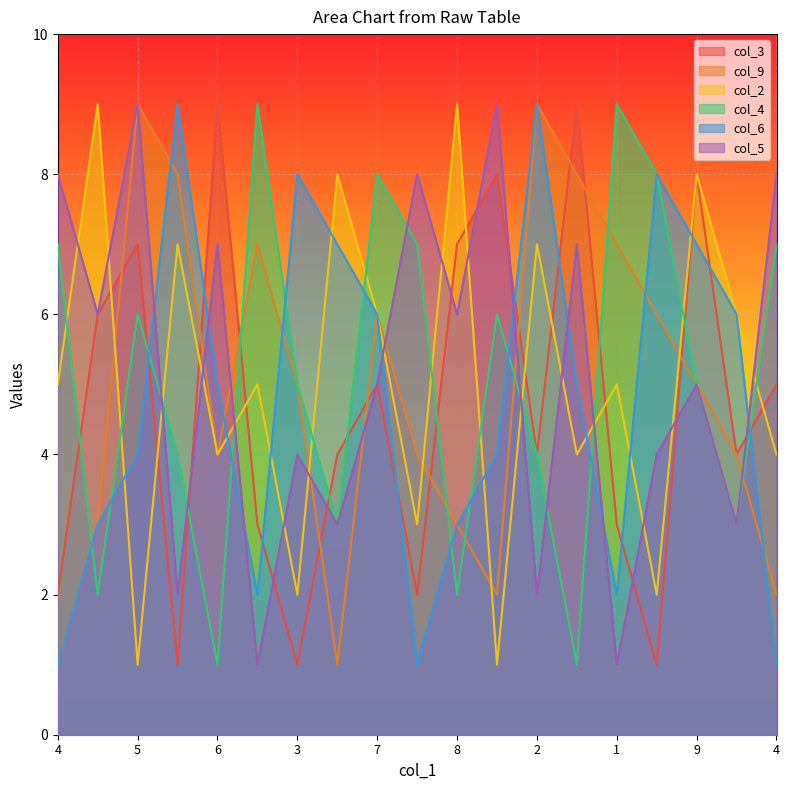

Read the col_2 value at 7.

6